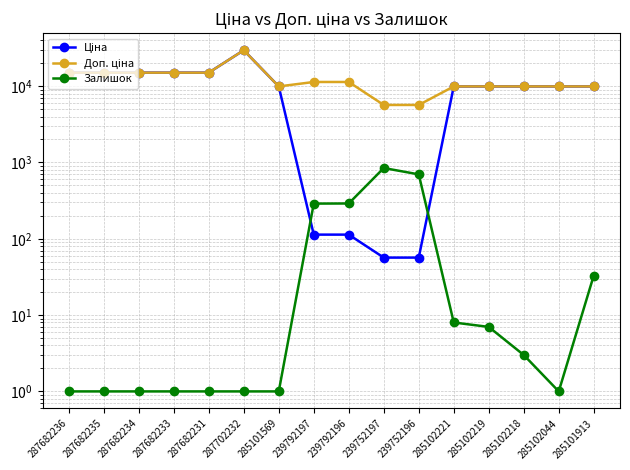

What is the sum of all Доп. ціна values?

198097.9